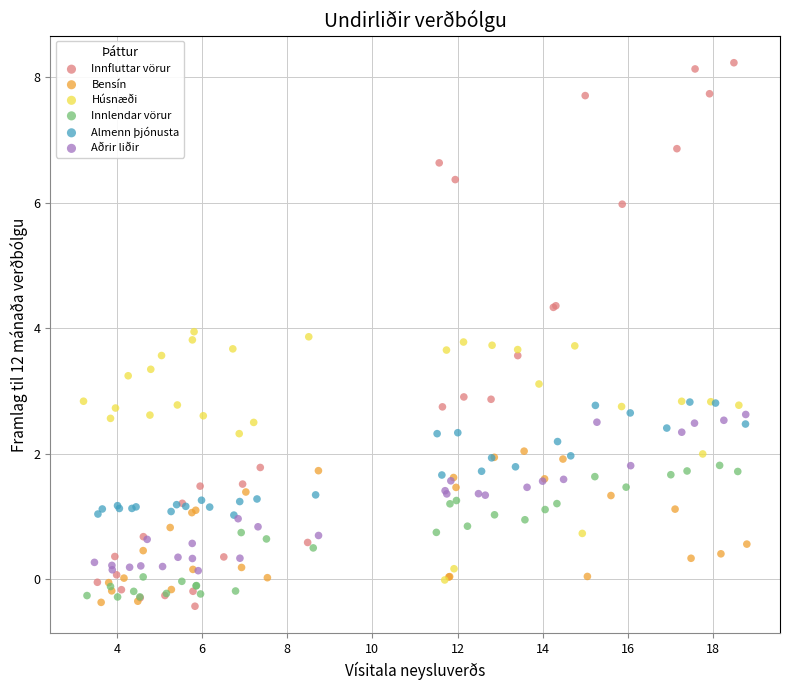

Which series has the widest spread of Y values?

Innfluttar vörur